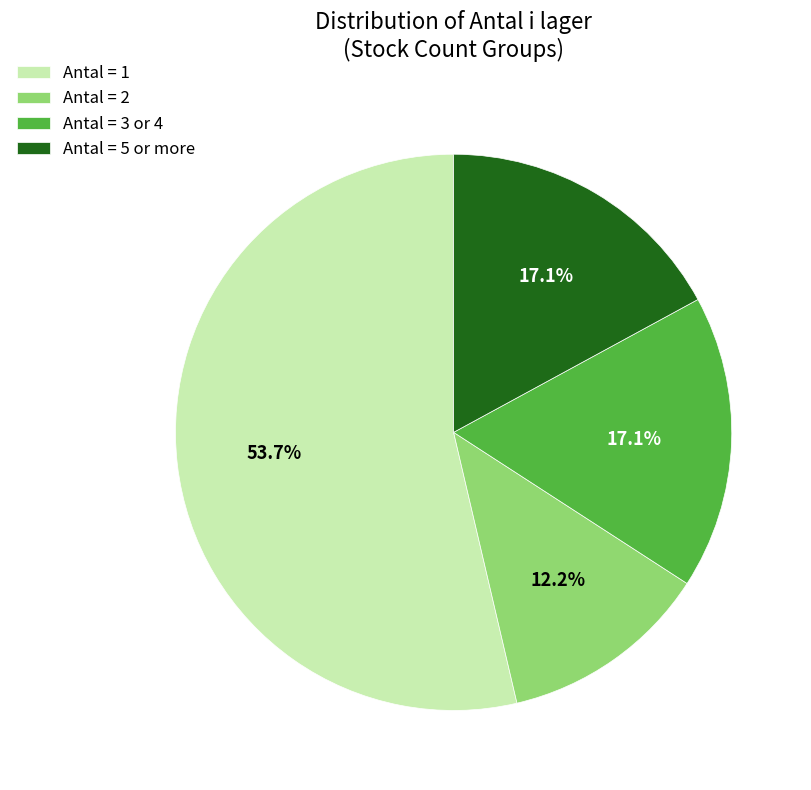

Does Antal = 1 represent more than half of the total?

Yes